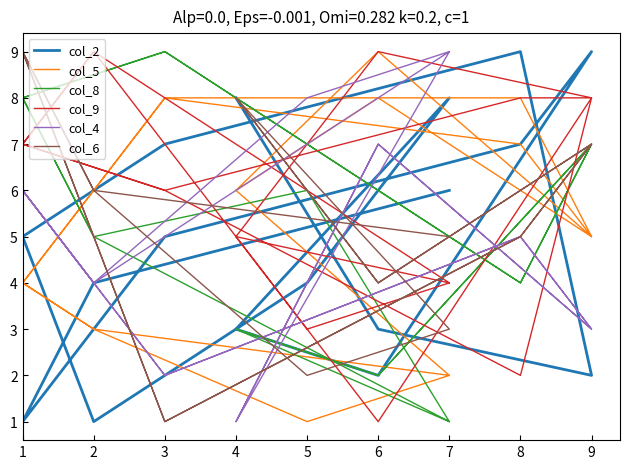

How many times do col_9 and col_5 cross each other?

6